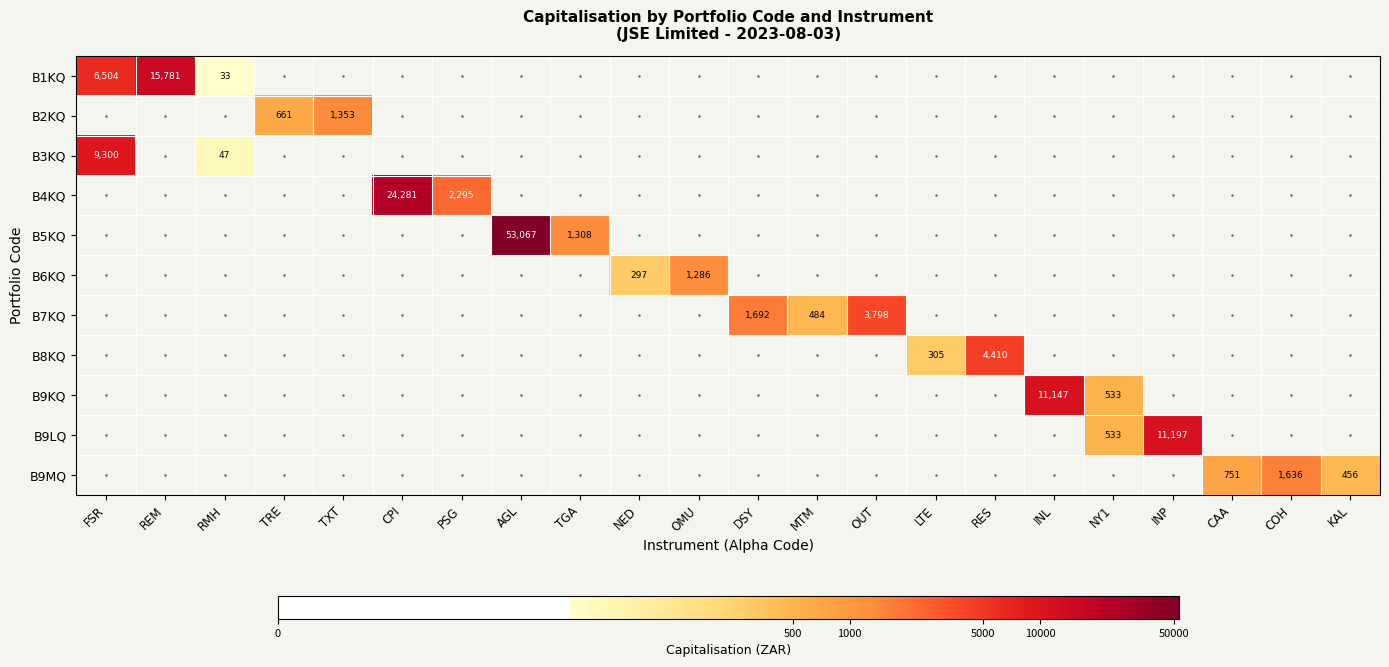

At PSG, list the series in order from smallest to largest.

B1KQ, B2KQ, B3KQ, B4KQ, B5KQ, B6KQ, B7KQ, B8KQ, B9KQ, B9LQ, B9MQ